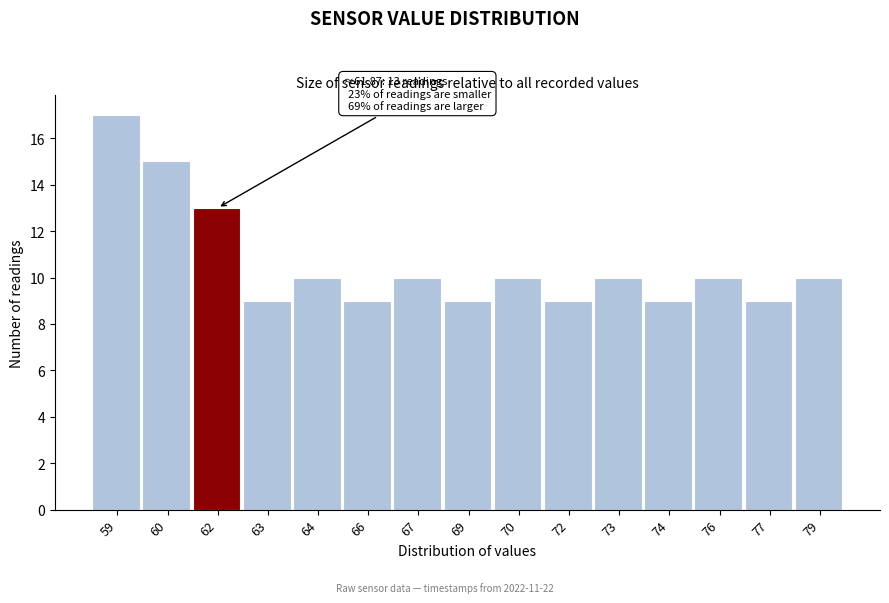

Reading left to right, list all the values displayed in this chart.

17	15	13	9	10	9	10	9	10	9	10	9	10	9	10